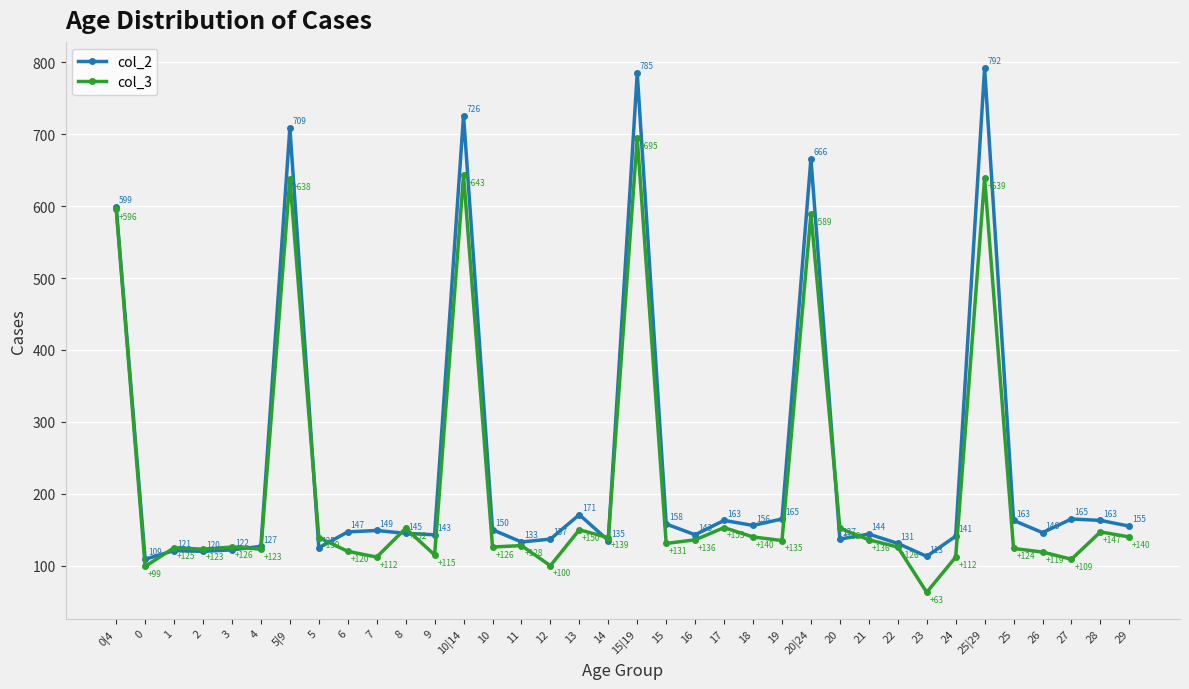

Which label corresponds to the smallest value in the chart?

23